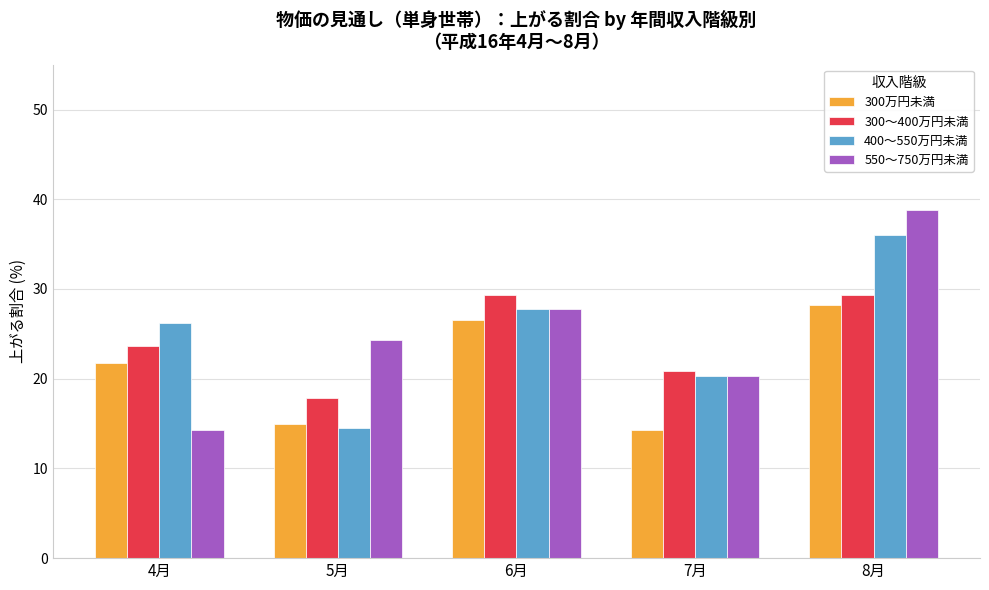

What is the greatest value displayed?

38.8